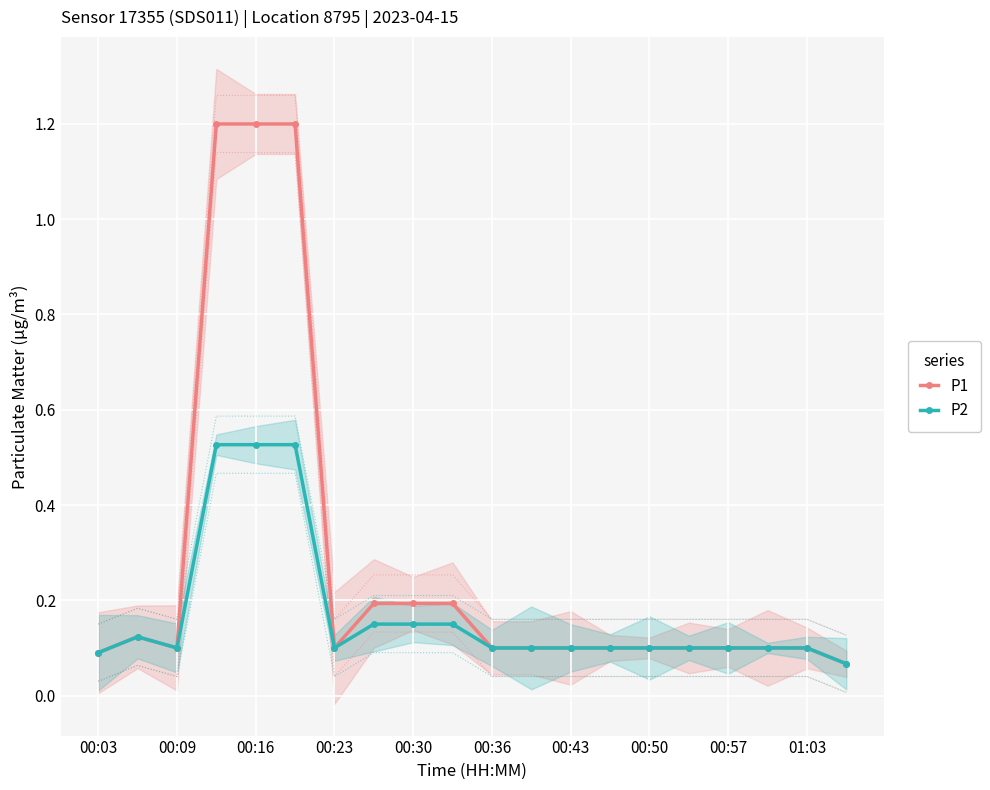

How many data points does each series have?

20